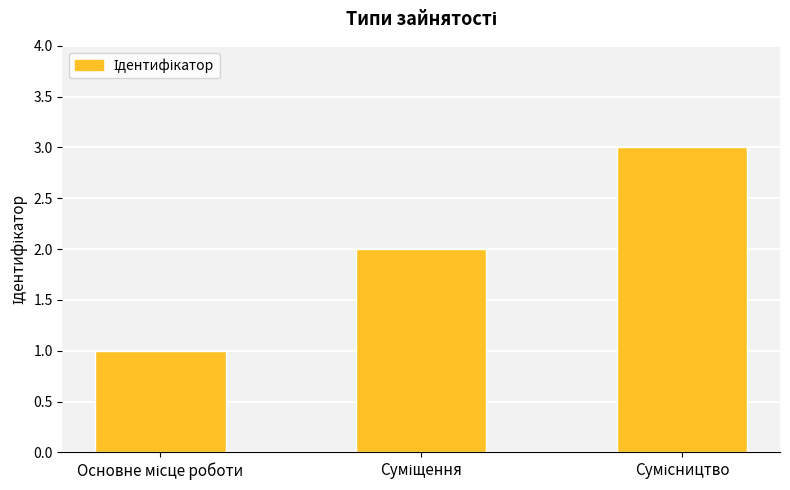

What is the maximum value shown in the chart?

3